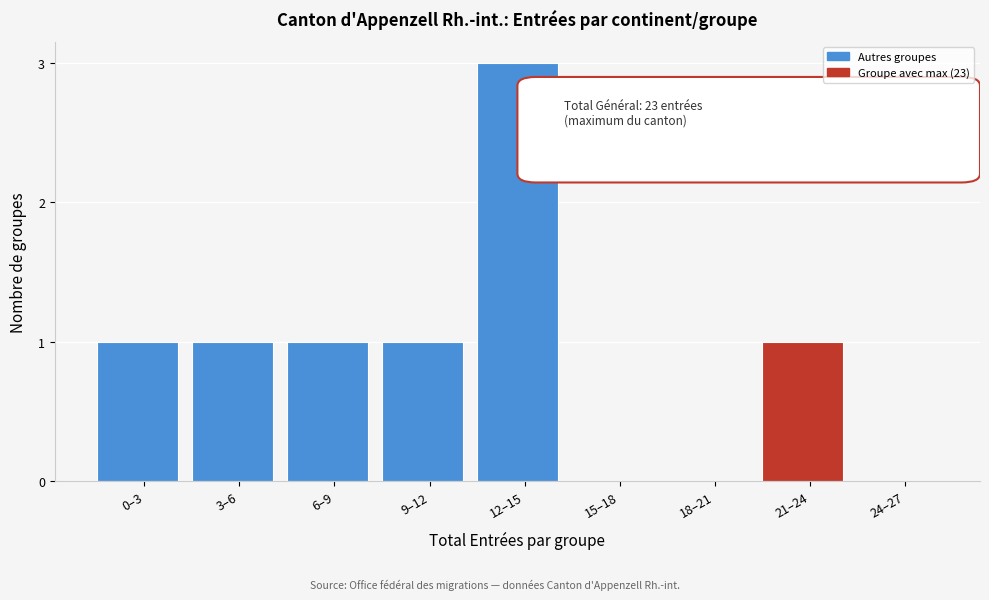

Reading right to left, list all the values displayed in this chart.

24–27=0	21–24=1	18–21=0	15–18=0	12–15=3	9–12=1	6–9=1	3–6=1	0–3=1